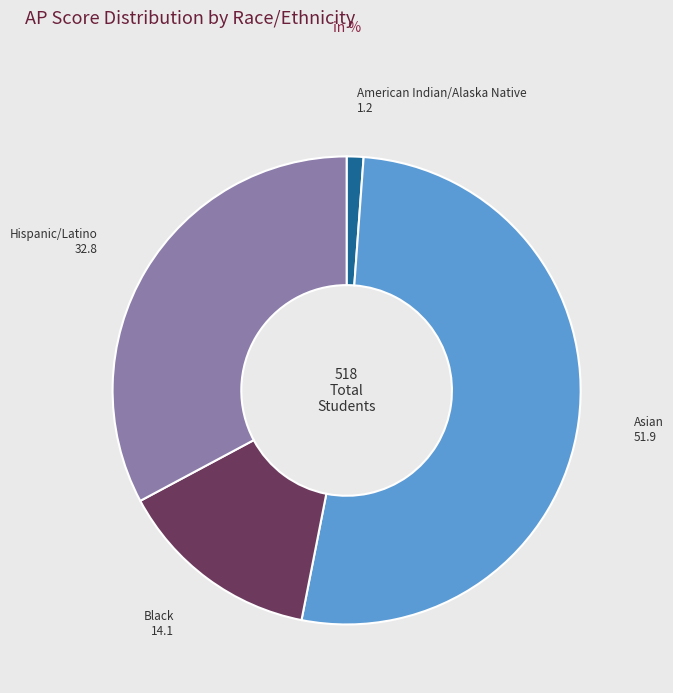

Does any single category account for the majority?

Yes